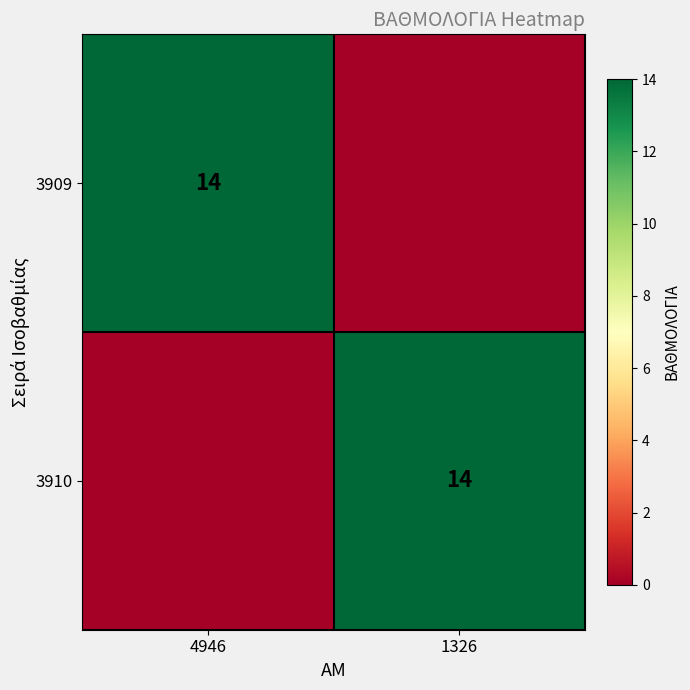

Which category has the lowest value across all series?

1326